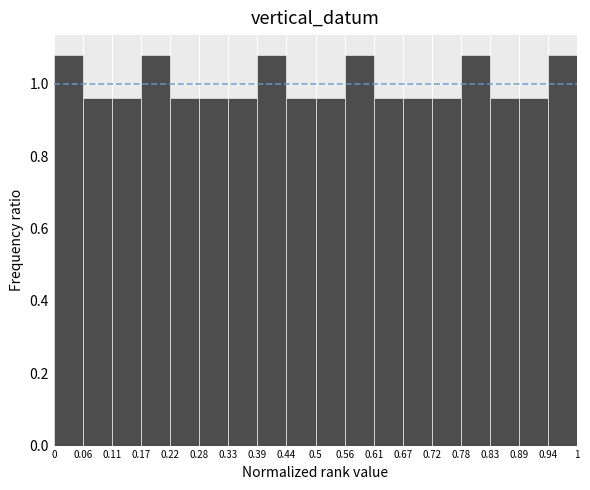

Reading left to right, list every bar in this chart as the range it spans on the x-axis followed by its height. The values are not printed on the chart, so give them approximately, as read against the axis.

0 to 0.06: 1.08
0.06 to 0.11: 0.96
0.11 to 0.17: 0.96
0.17 to 0.22: 1.08
0.22 to 0.28: 0.96
0.28 to 0.33: 0.96
0.33 to 0.39: 0.96
0.39 to 0.44: 1.08
0.44 to 0.5: 0.96
0.5 to 0.56: 0.96
0.56 to 0.61: 1.08
0.61 to 0.67: 0.96
0.67 to 0.72: 0.96
0.72 to 0.78: 0.96
0.78 to 0.83: 1.08
0.83 to 0.89: 0.96
0.89 to 0.94: 0.96
0.94 to 1: 1.08